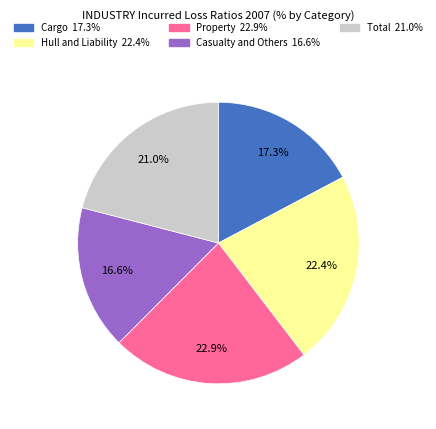

Does any single category account for the majority?

No